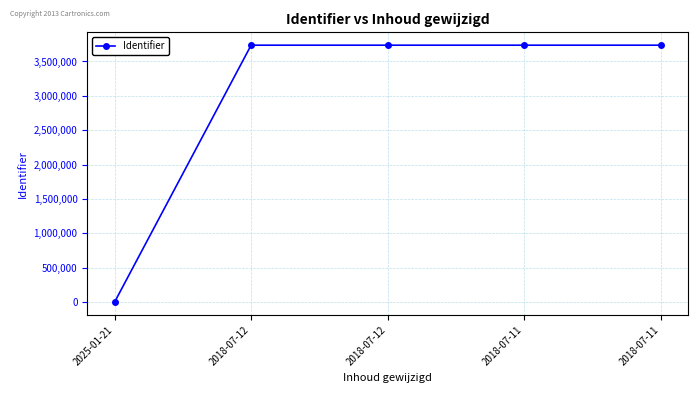

What is the label of the 1st point from the right?

2018-07-11